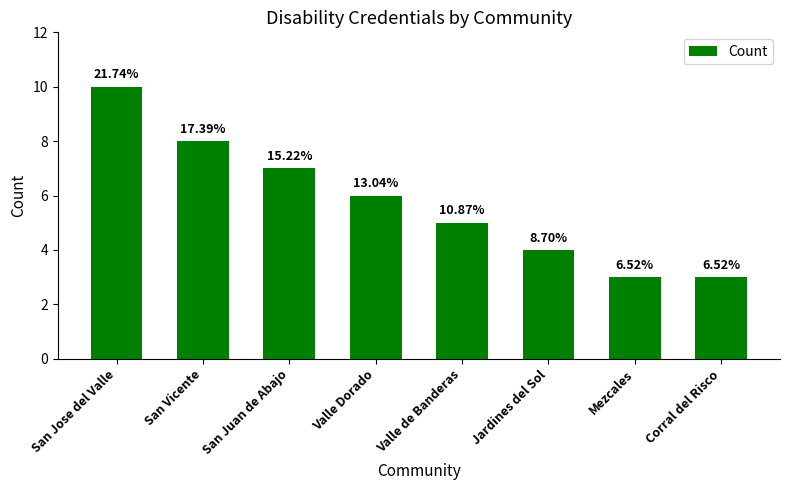

What is the average value?

6